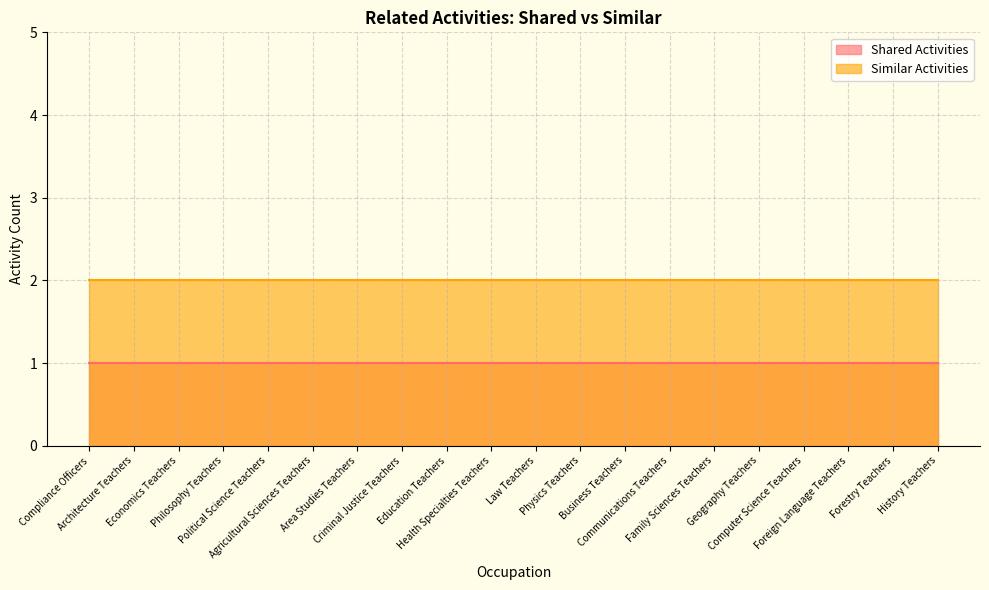

What is the sum of all Similar Activities values?

40